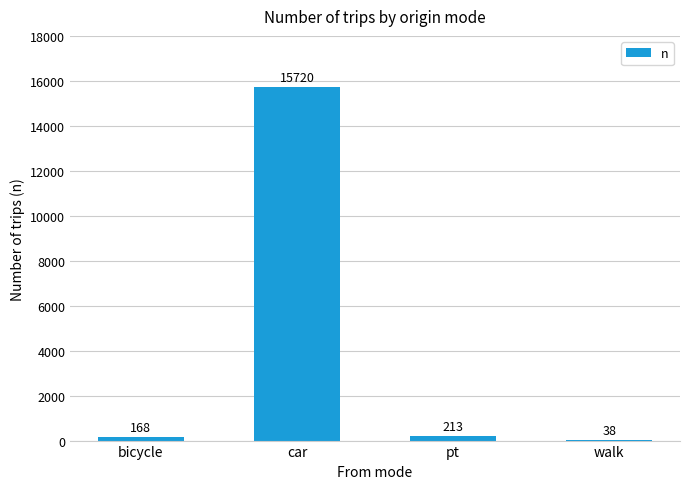

What is the change in value from bicycle to car?

+15552